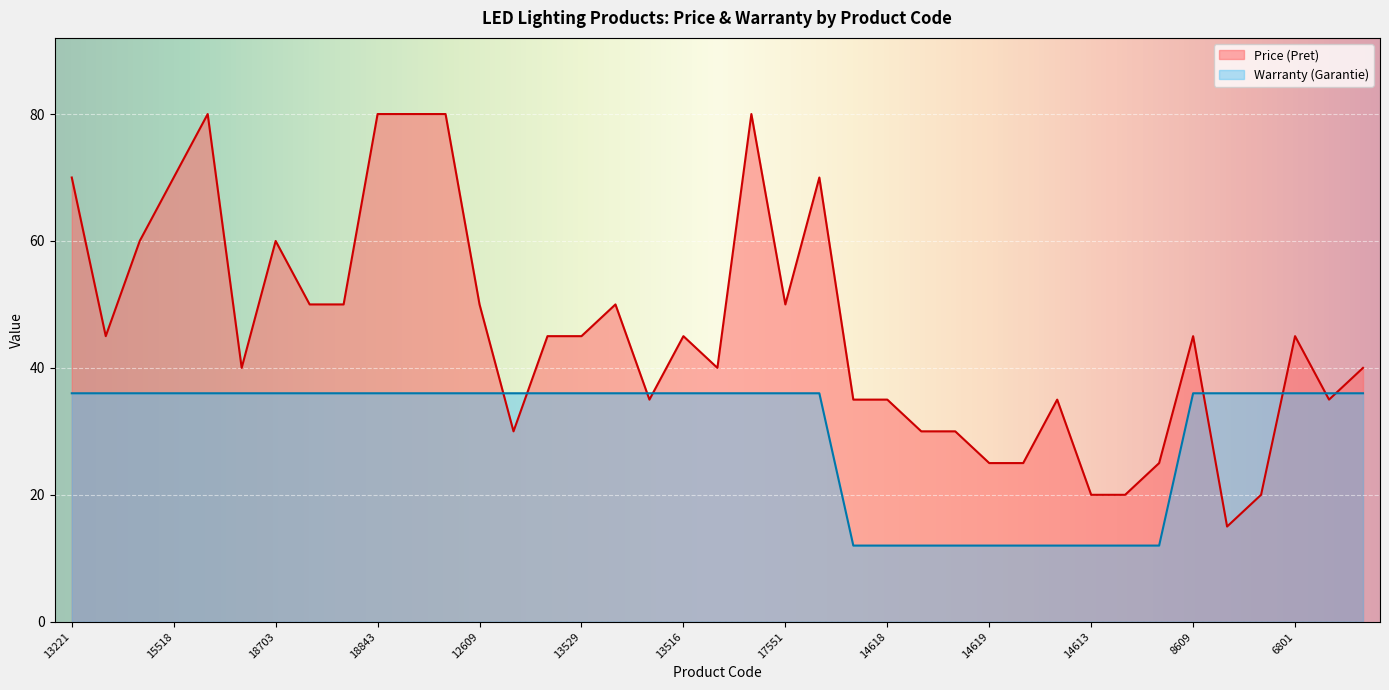

The Warranty (Garantie) series shows 17 at 10794. True or false?

False